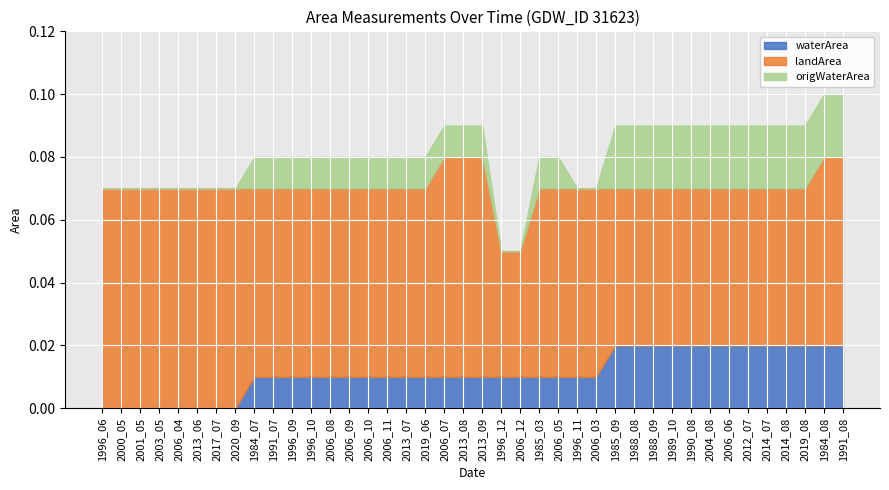

Which series has the largest range (max minus min)?

landArea